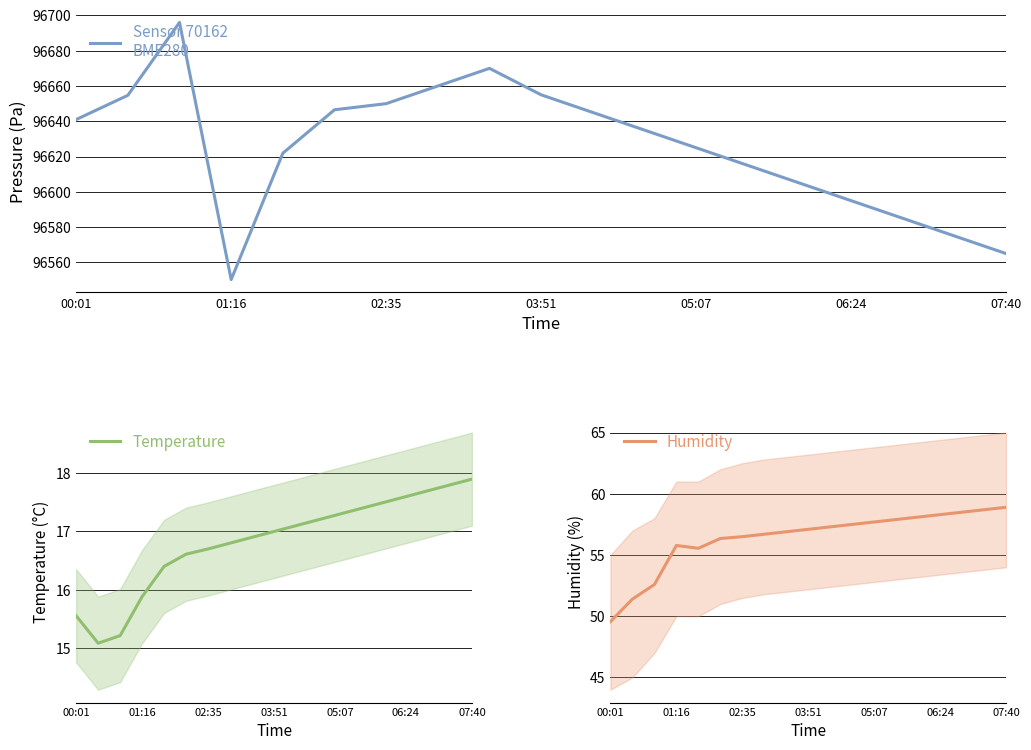

True or false: temperature and pressure cross at least once.

False